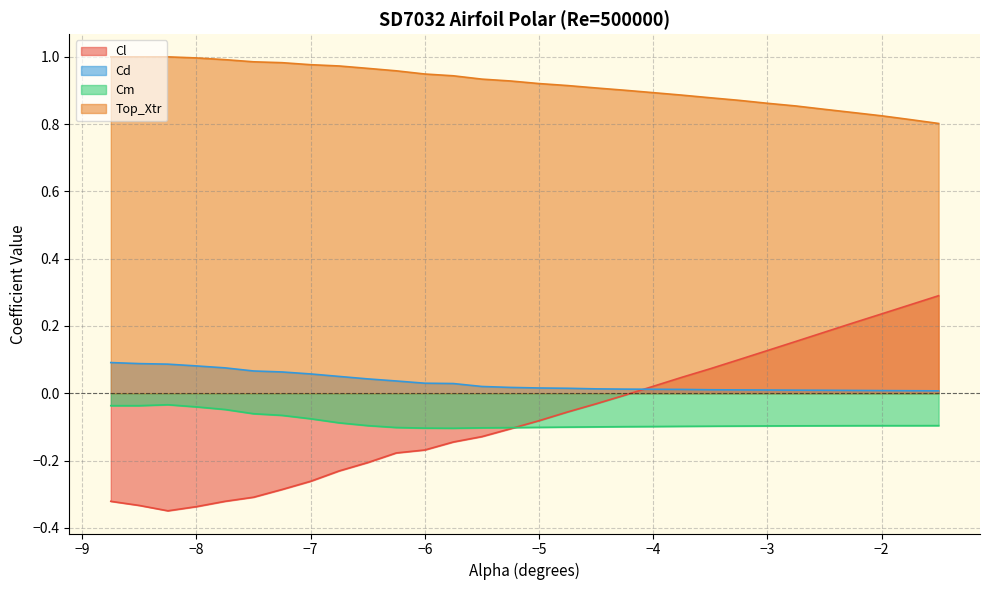

Between -7.75 and -3.75, which series saw the biggest shift?

Cl